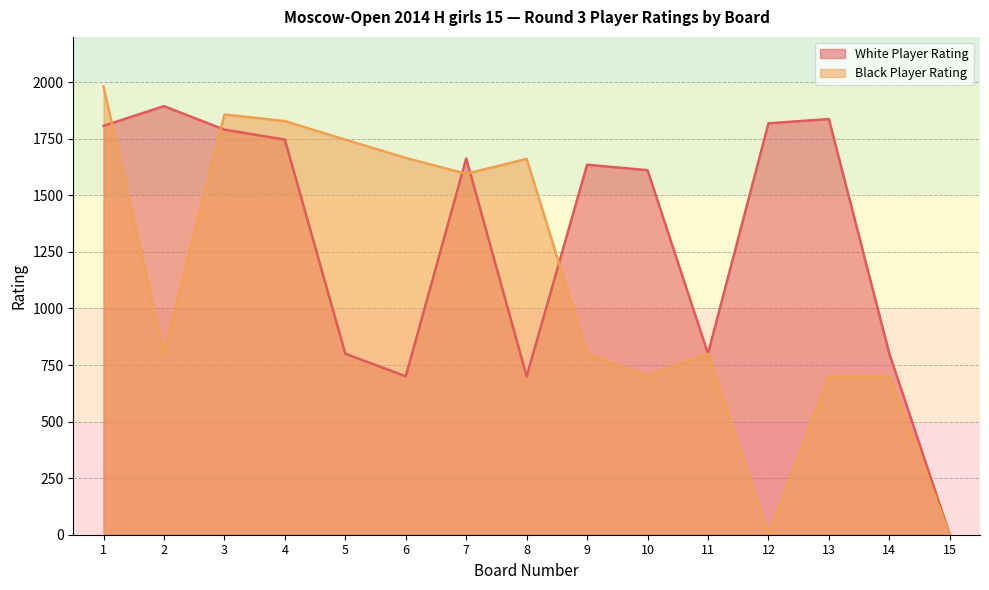

How many series are shown in this chart?

2